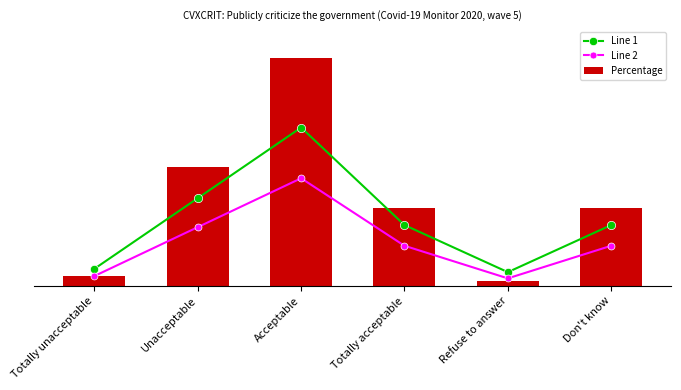

At which label does Line 2 reach its minimum?

Refuse to answer